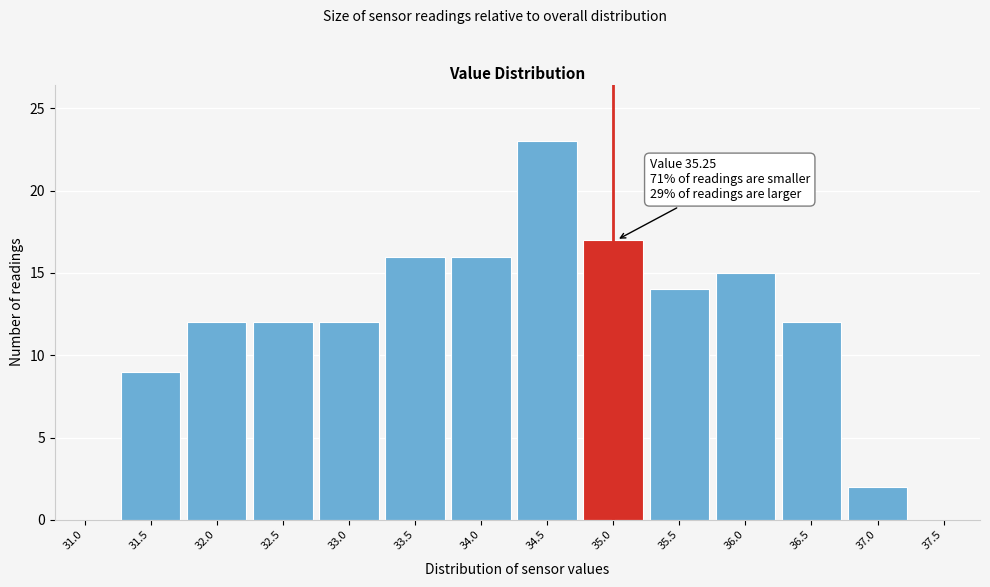

Reading left to right, list all the values displayed in this chart.

31.0=0	31.5=9	32.0=12	32.5=12	33.0=12	33.5=16	34.0=16	34.5=23	35.0=17	35.5=14	36.0=15	36.5=12	37.0=2	37.5=0